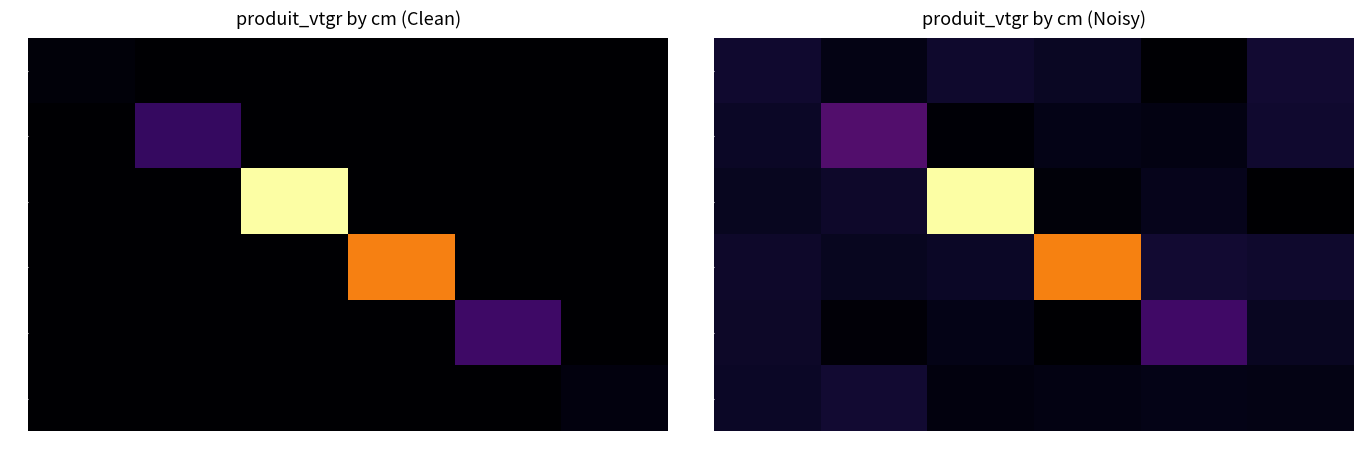

What is the maximum value shown in the chart?

312.7